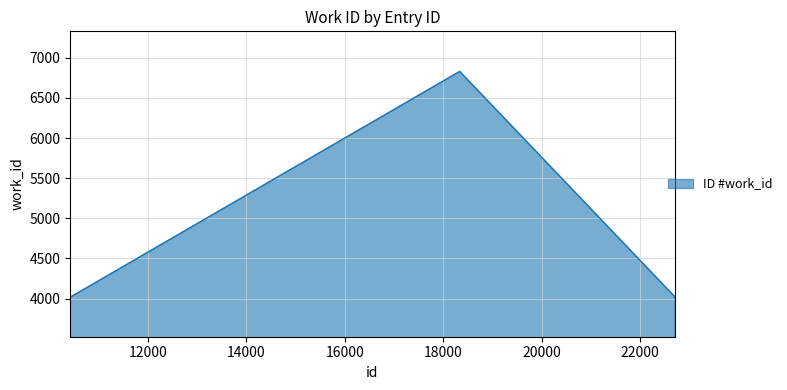

How many values exceed 4024?

2